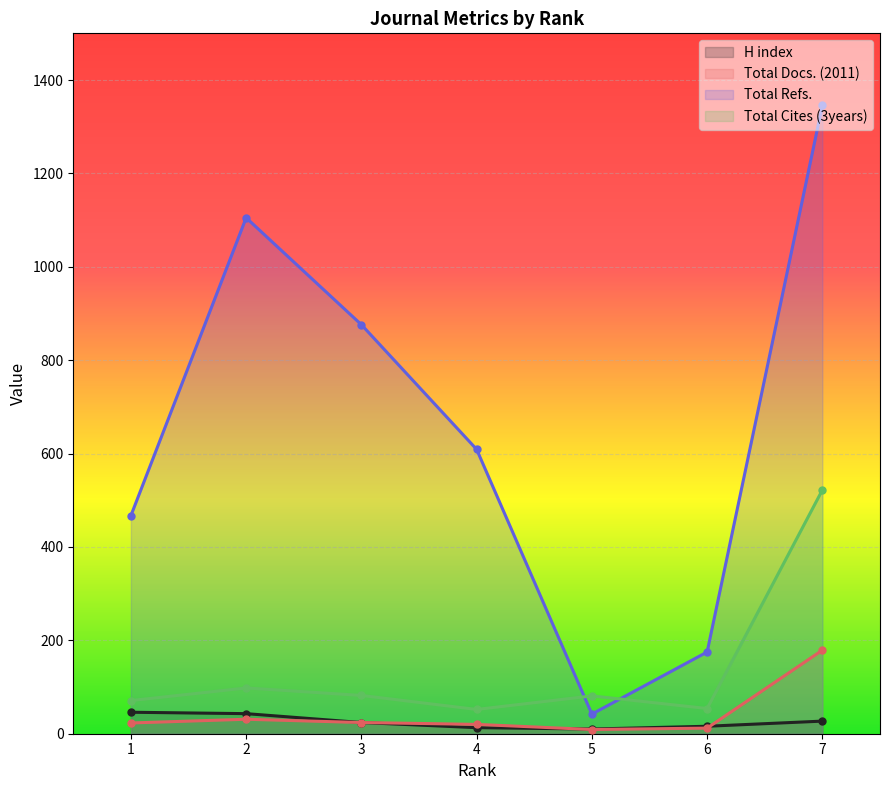

Which series changed the most between 1 and 2?

Total Refs.